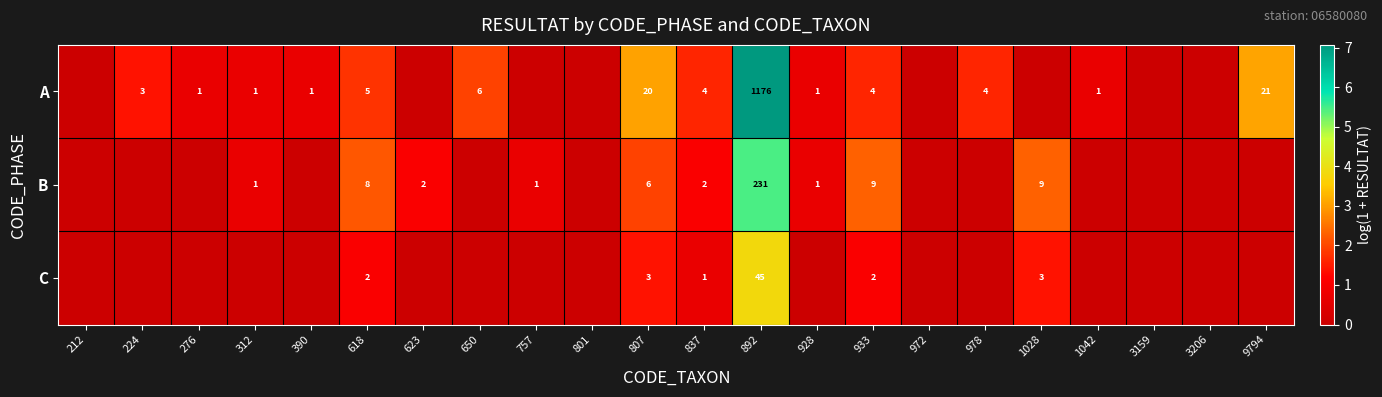

At 807, list the series in order from largest to smallest.

A, B, C